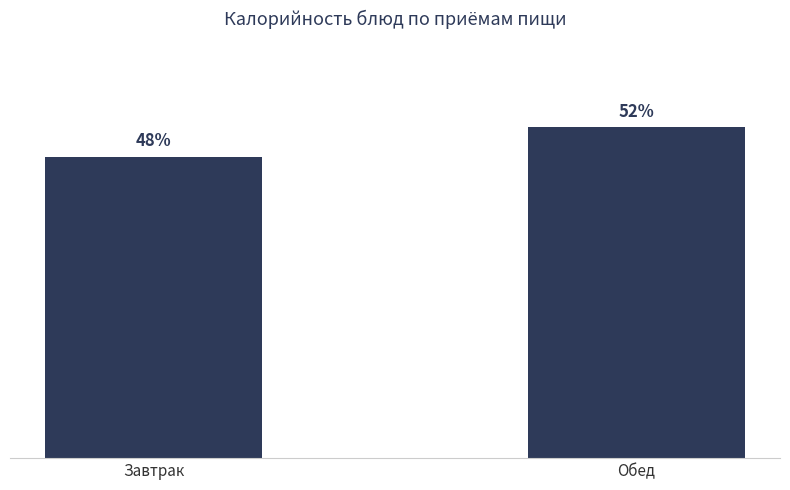

List the labels in order of value, smallest first.

Завтрак, Обед